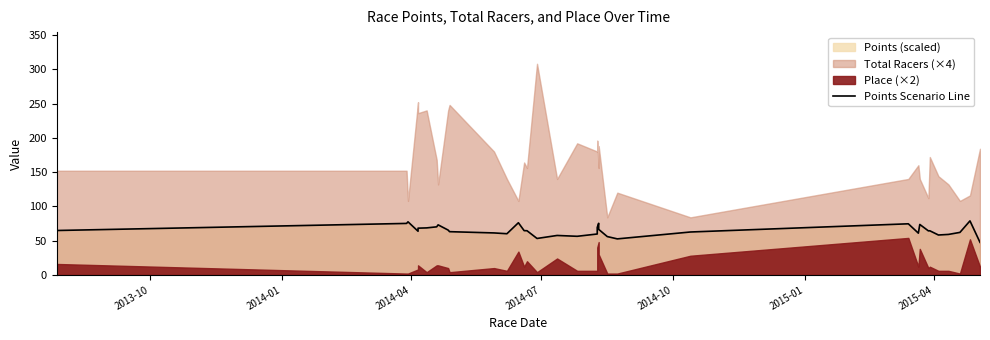

At which label does the data first exceed 64?

2013-10